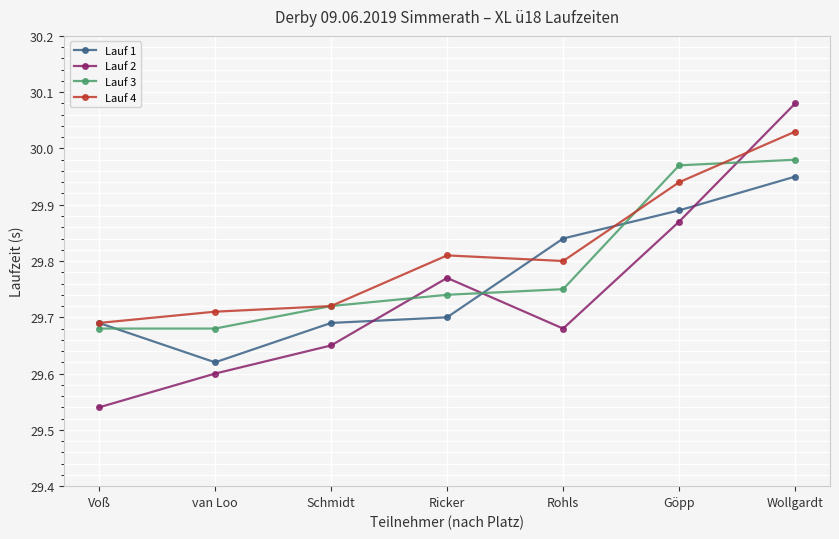

At which label is Lauf 4 closest to 29?

Voß